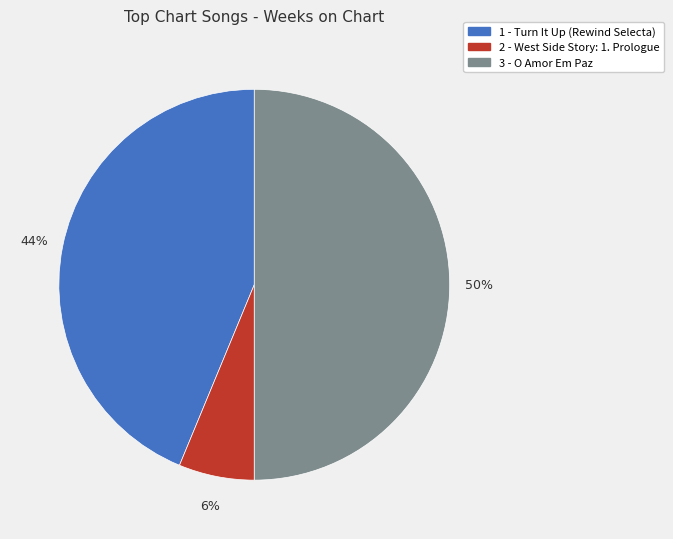

Do 3 - O Amor Em Paz and 2 - West Side Story: 1. Prologue together represent more than half of the pie?

Yes